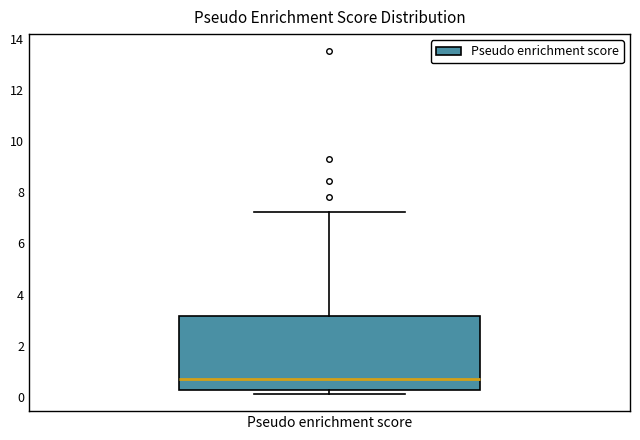

Read this box plot against the y-axis: the position of the median line, the range covered by the box, and the ends of both whiskers. The values are not printed on the chart, so give them approximately, as read against the axis.

median 0.6, box 0.2 to 3.2, whiskers 0.2 (just below the box's lower edge) to 7.2